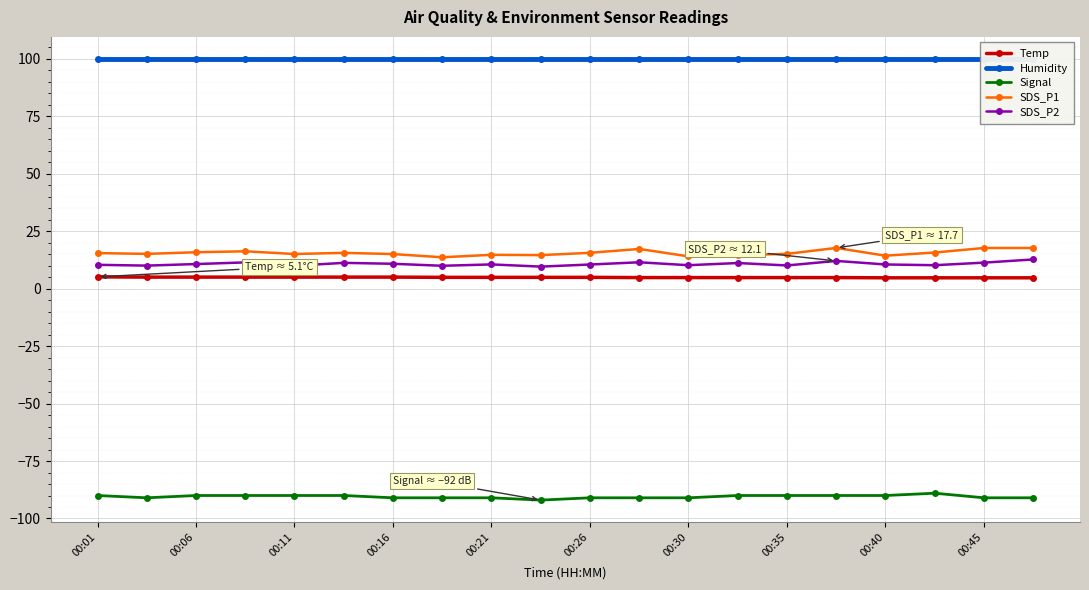

True or false: SDS_P2 and Temp intersect in this chart.

False